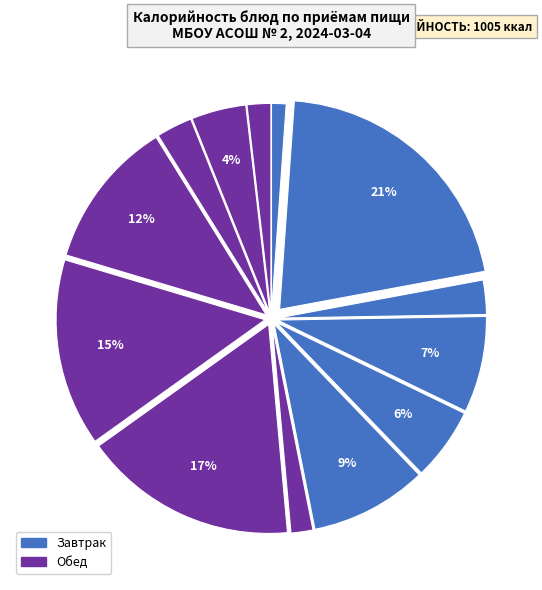

To the nearest percent, what is the difference between the largest and smallest slice percentages?

20%